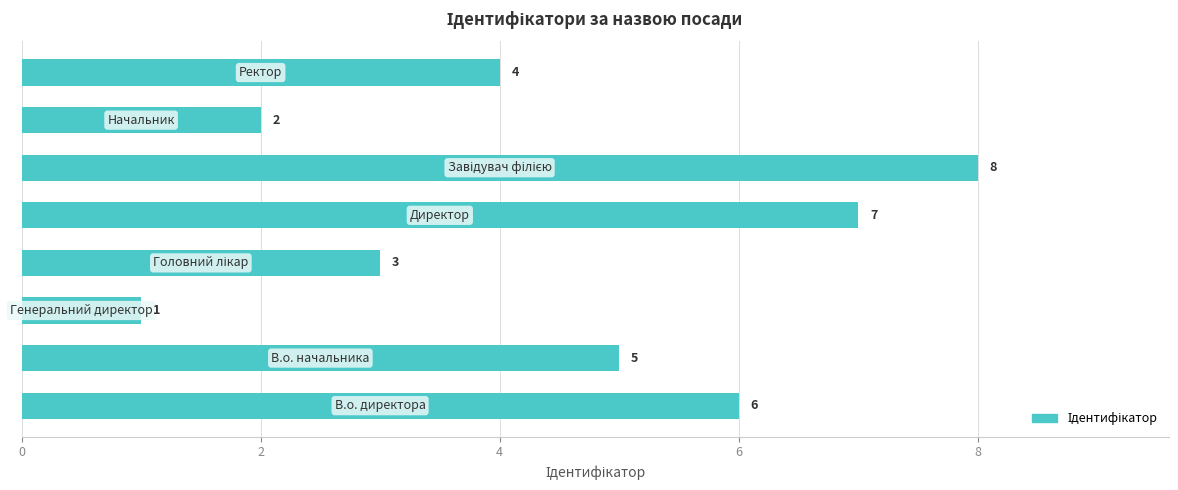

Count the values in the range 3 to 7.

5